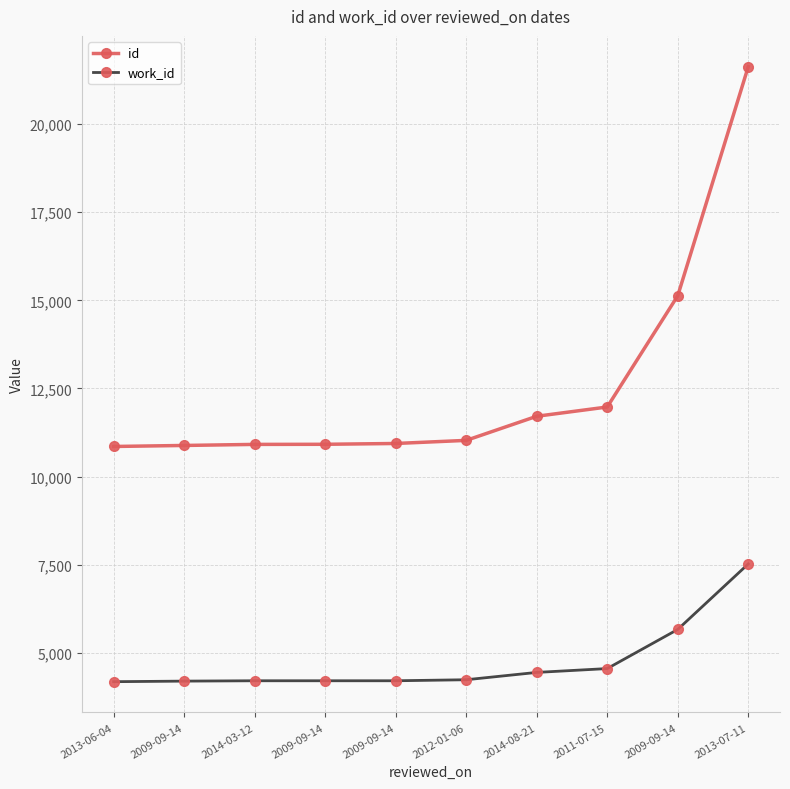

What is the difference between the second highest and second lowest values in the id series?

4246